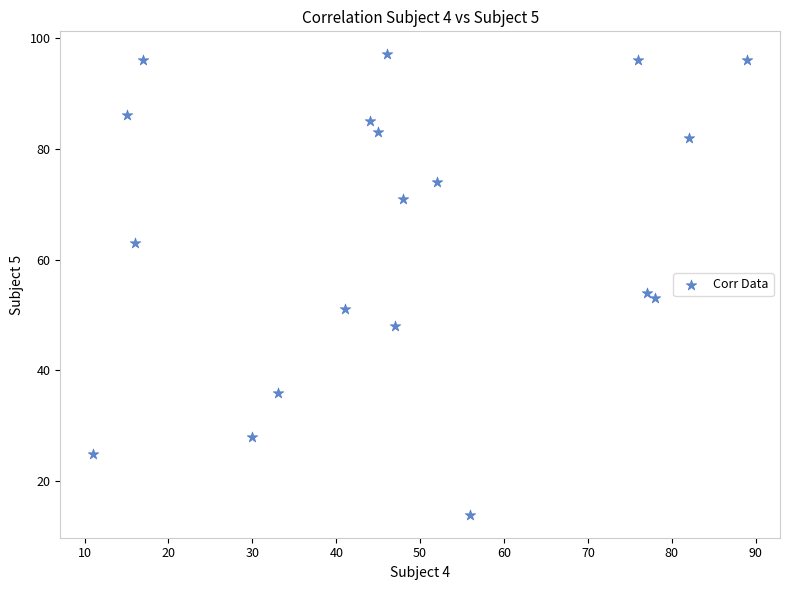

What is the range of X values (max minus min)?

78